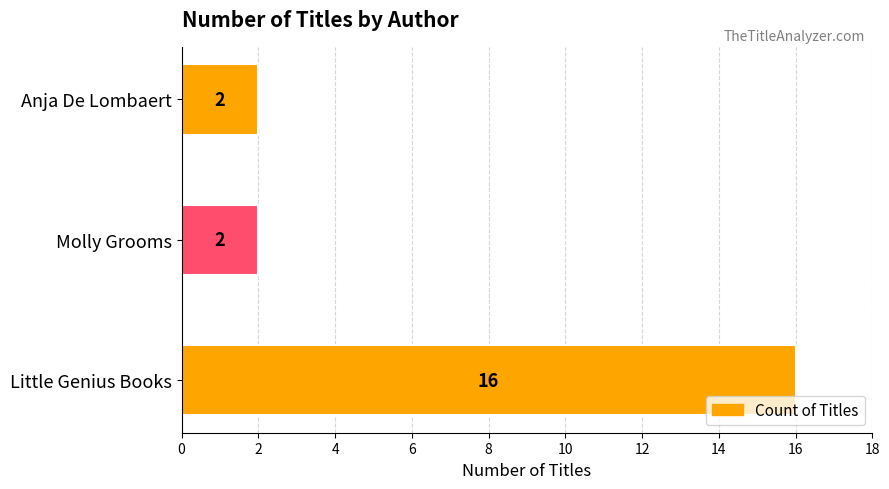

How many bars are there in total?

3